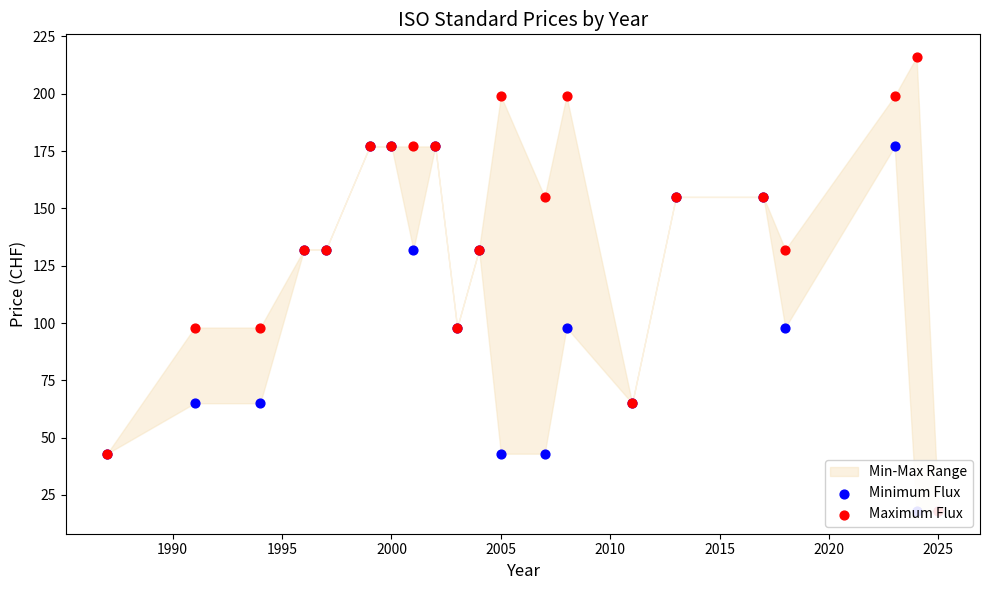

Which series has the largest Y range (max minus min)?

Maximum Flux